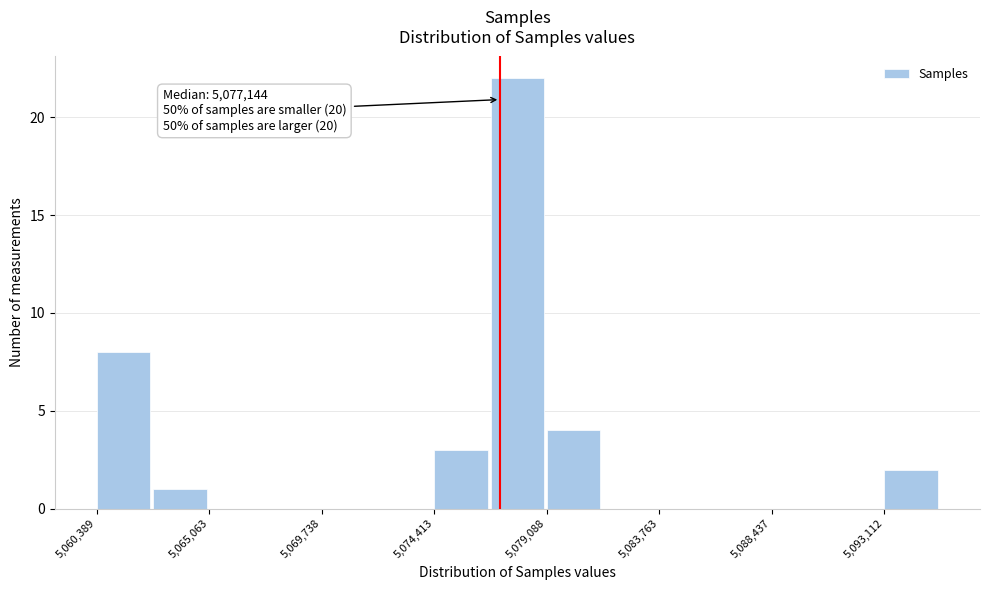

Over which range of the x-axis is the bar tallest?

5077000 to 5079000